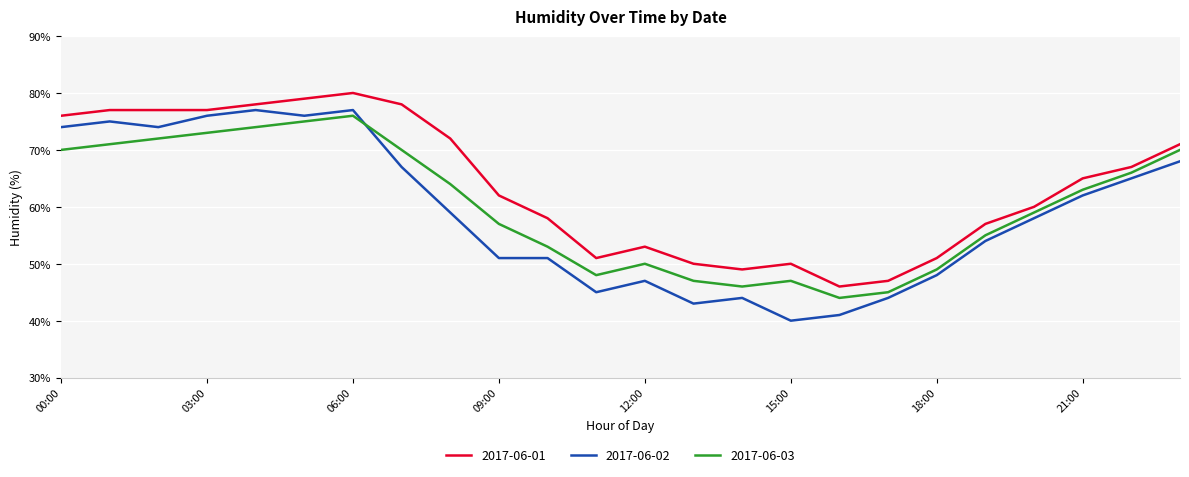

True or false: 2017-06-01 and 2017-06-03 cross at least once.

False